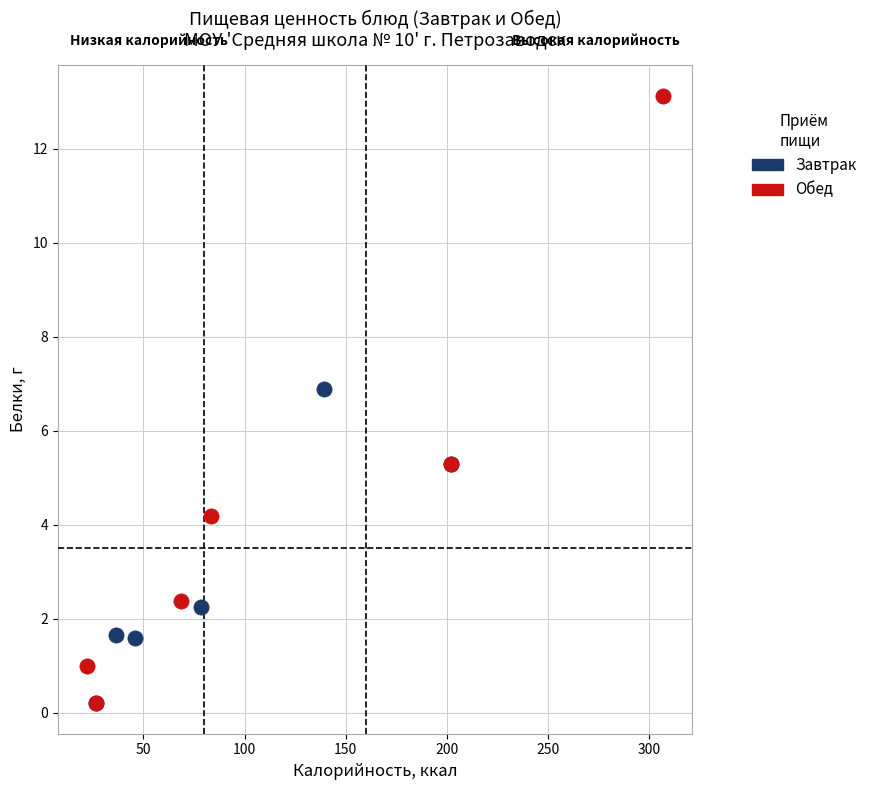

What are all the series names shown in the legend?

Завтрак, Обед